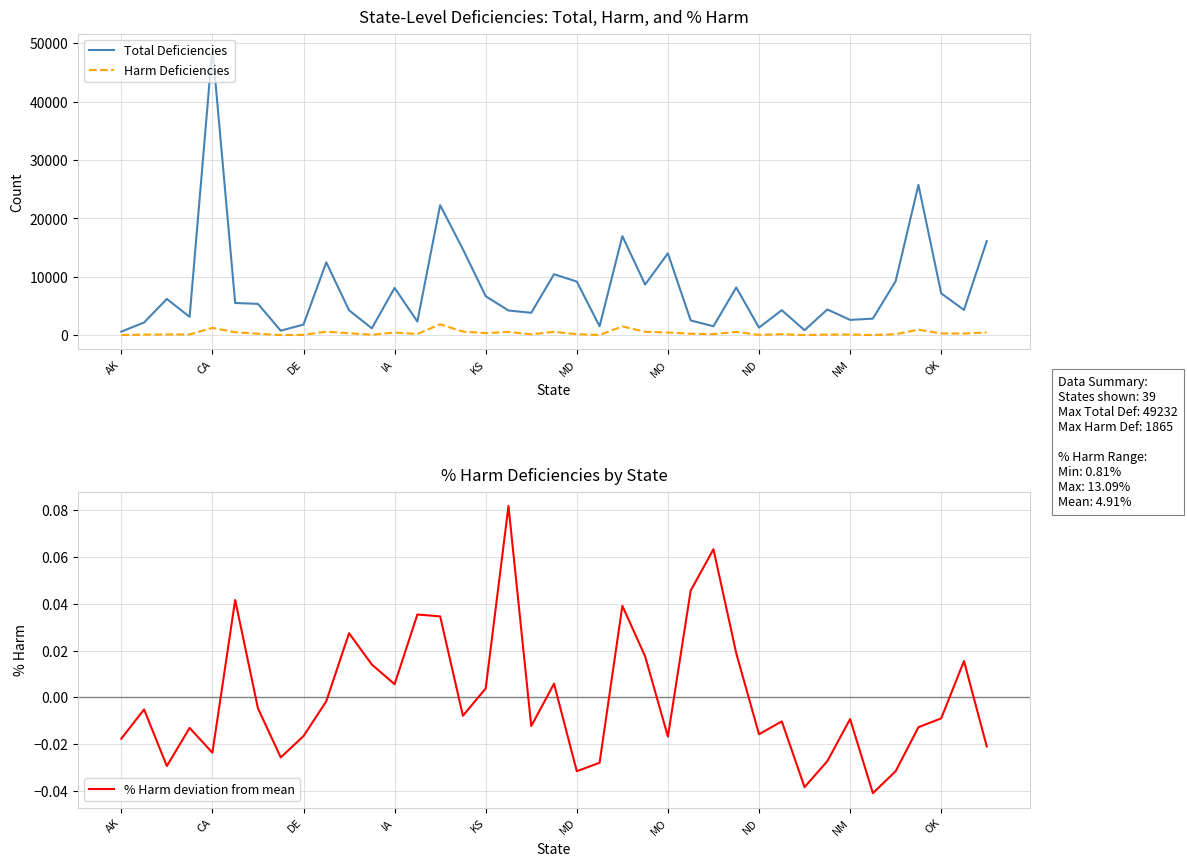

True or false: Total Deficiencies and % Harm deviation from mean cross at least once.

False